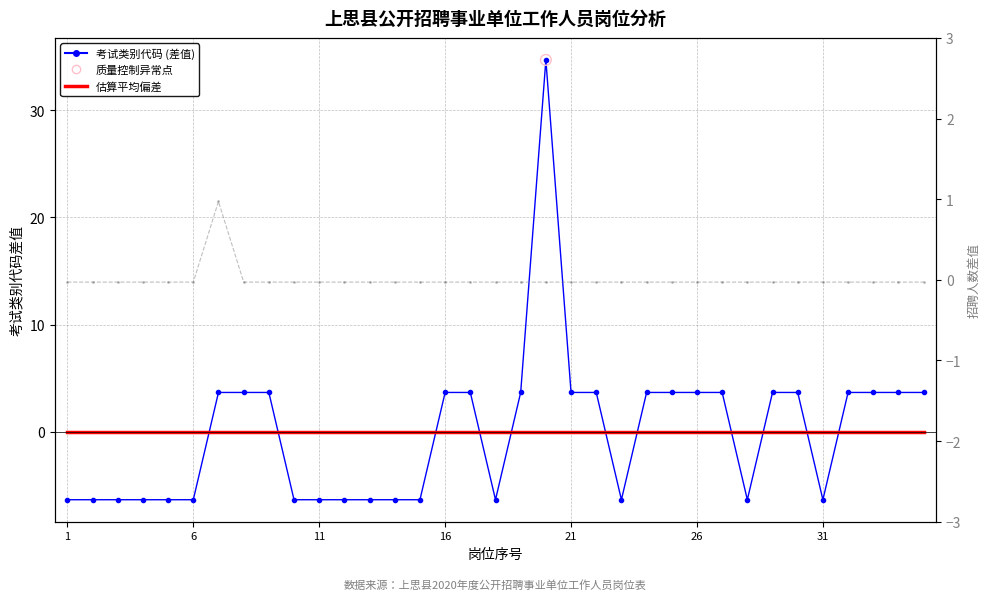

Which series contains the lowest Y value?

考试类别代码 (差值)